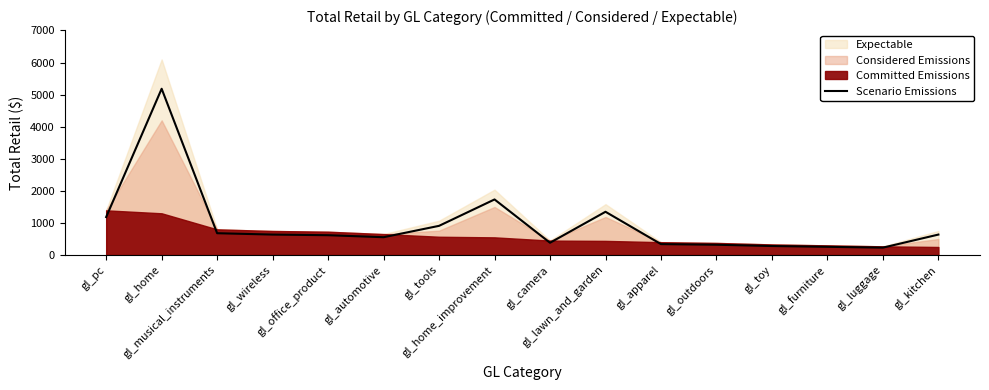

What is the average value?

955.1